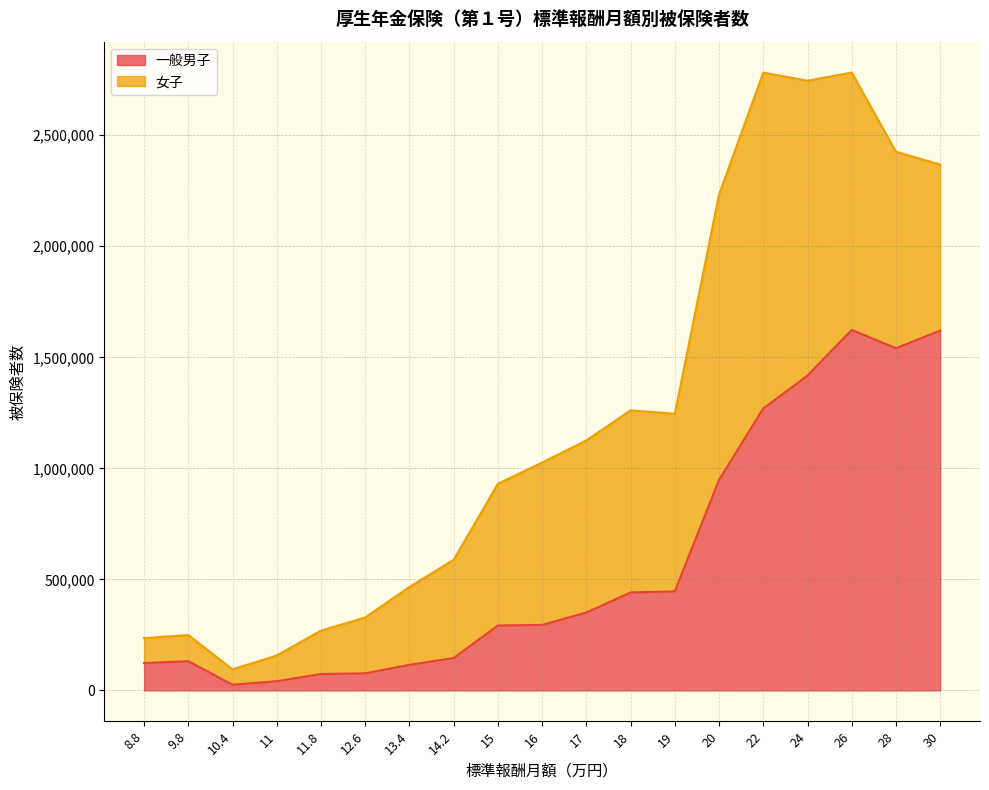

True or false: the data shows 2237340 at 28.

False